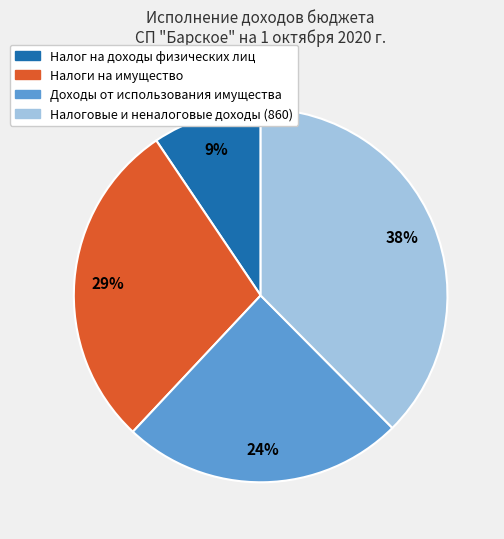

To the nearest percent, what percentage of the pie is Налог на доходы физических лиц?

9%